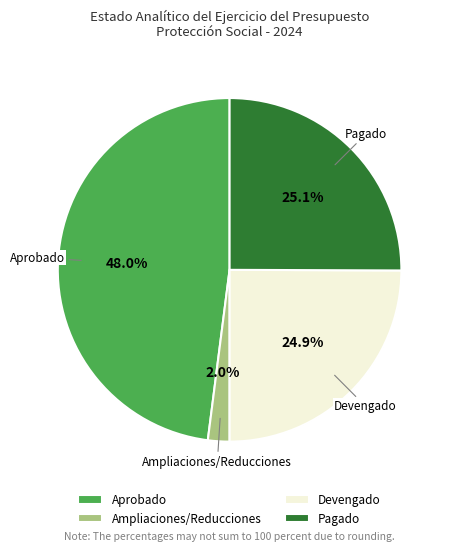

Which slice is the largest?

Aprobado